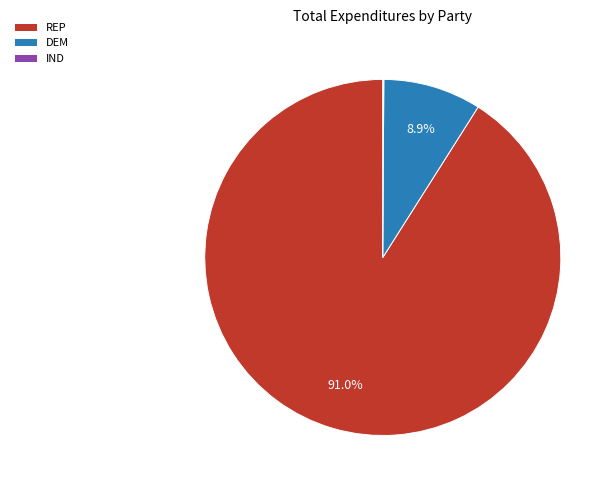

Which has a higher value, DEM or REP?

REP